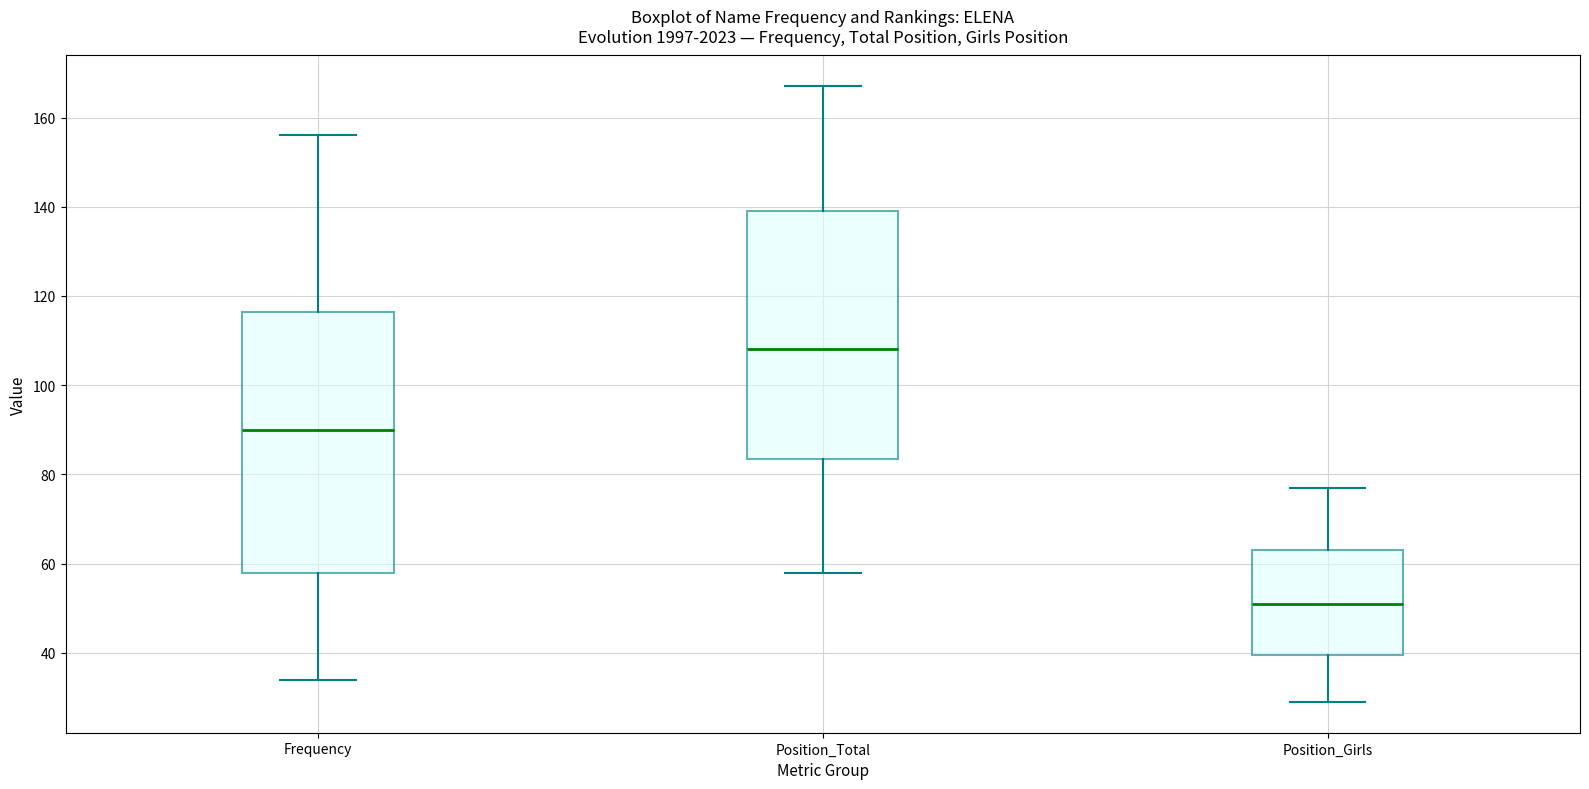

Reading left to right, read every box against the y-axis: the position of its median line, the range the box covers, and the ends of its whiskers. The values are not printed on the chart, so give them approximately, as read against the axis.

Frequency: median 90, box 58 to 116, whiskers 34 to 156
Position_Total: median 108, box 84 to 140, whiskers 58 to 168
Position_Girls: median 52, box 40 to 64, whiskers 30 to 78